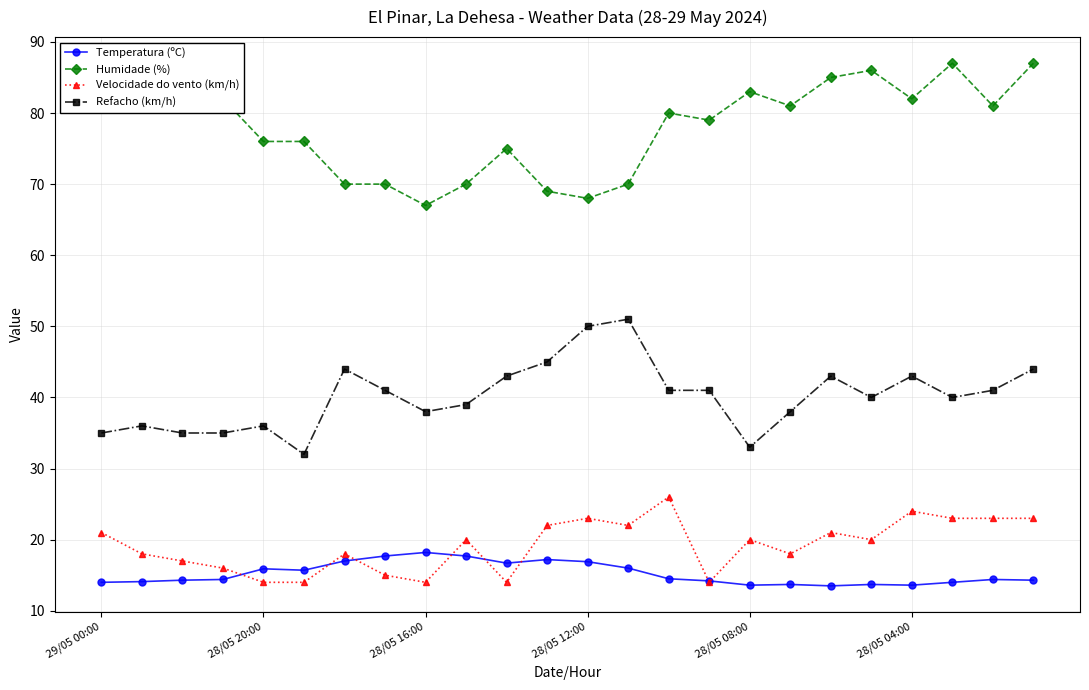

Is this an area chart (filled region under the line)?

No